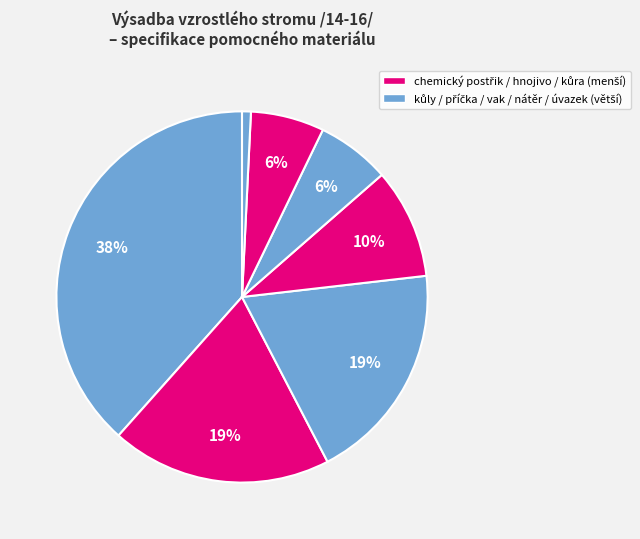

How many slices are in this pie chart?

8